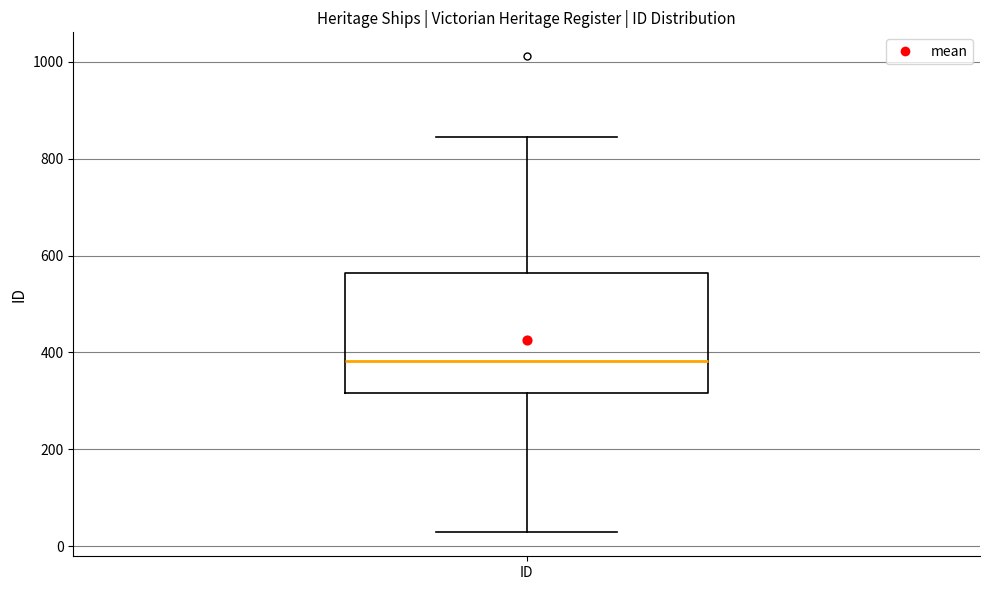

Read this box plot against the y-axis: the position of the median line, the range covered by the box, and the ends of both whiskers. The values are not printed on the chart, so give them approximately, as read against the axis.

median 380, box 320 to 560, whiskers 20 to 840